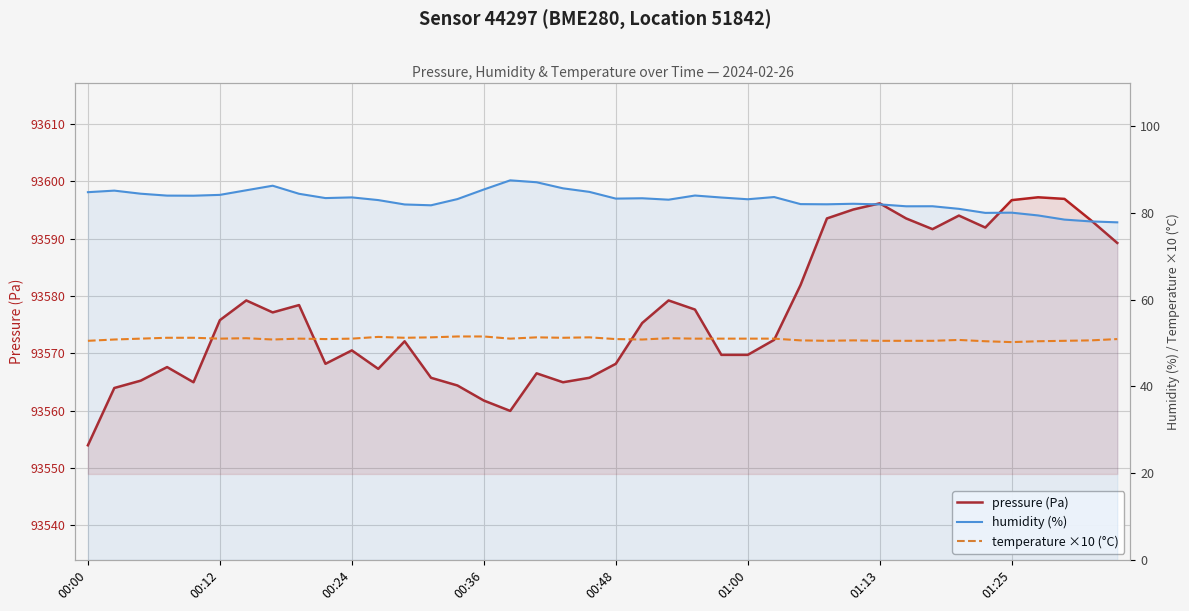

What is the greatest value displayed?

93597.2